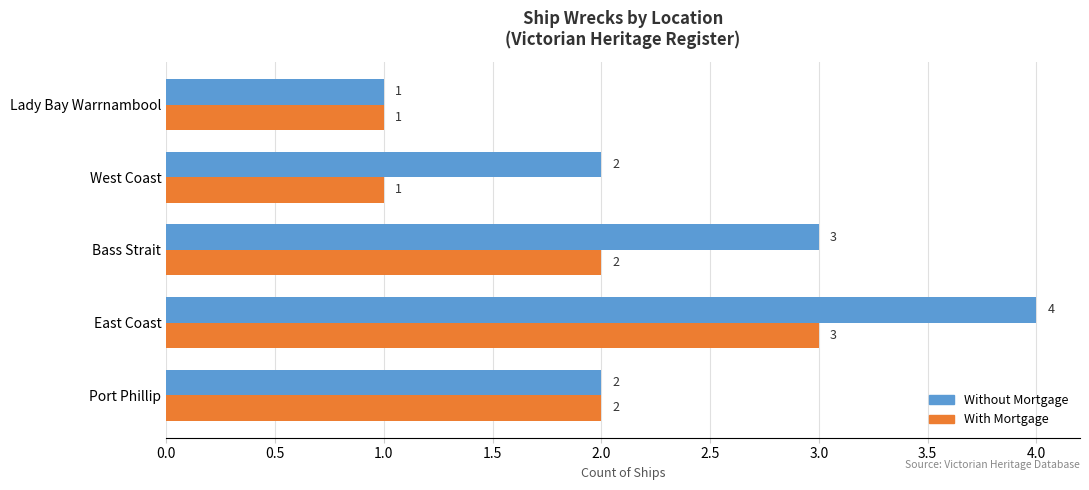

How many With Mortgage values are between 1 and 2?

4